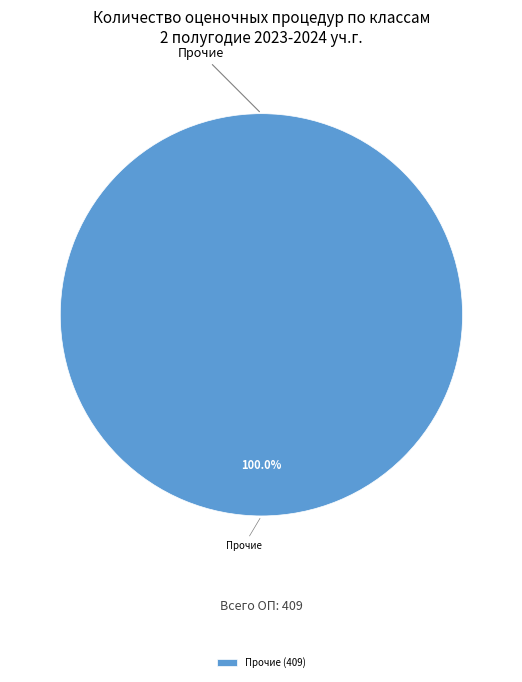

Is there any slice that represents more than half of the pie?

Yes